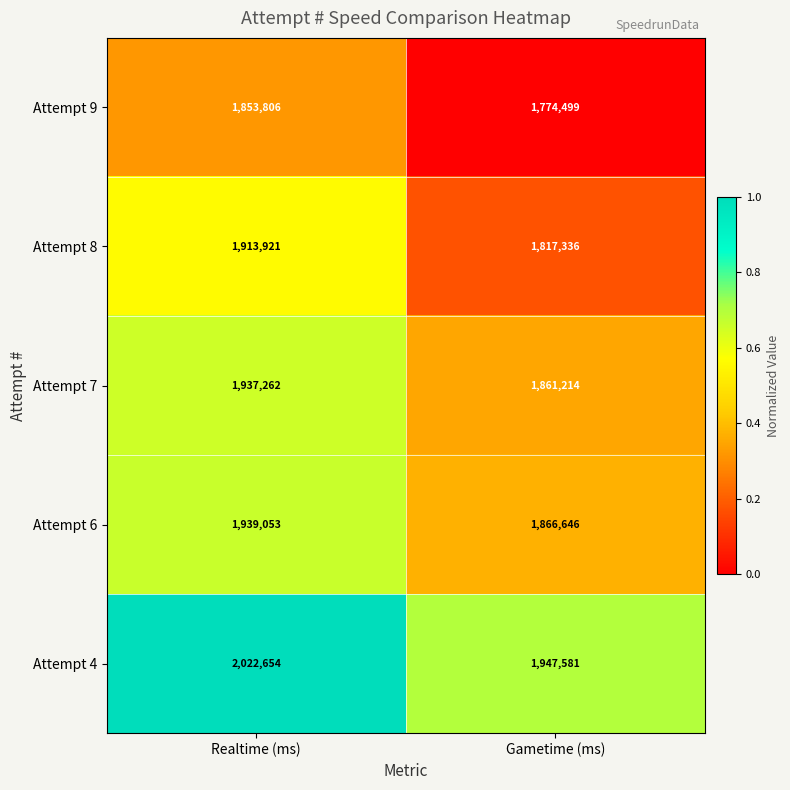

What value does the Attempt 8 series have at Gametime (ms), to the nearest 10?

1817340